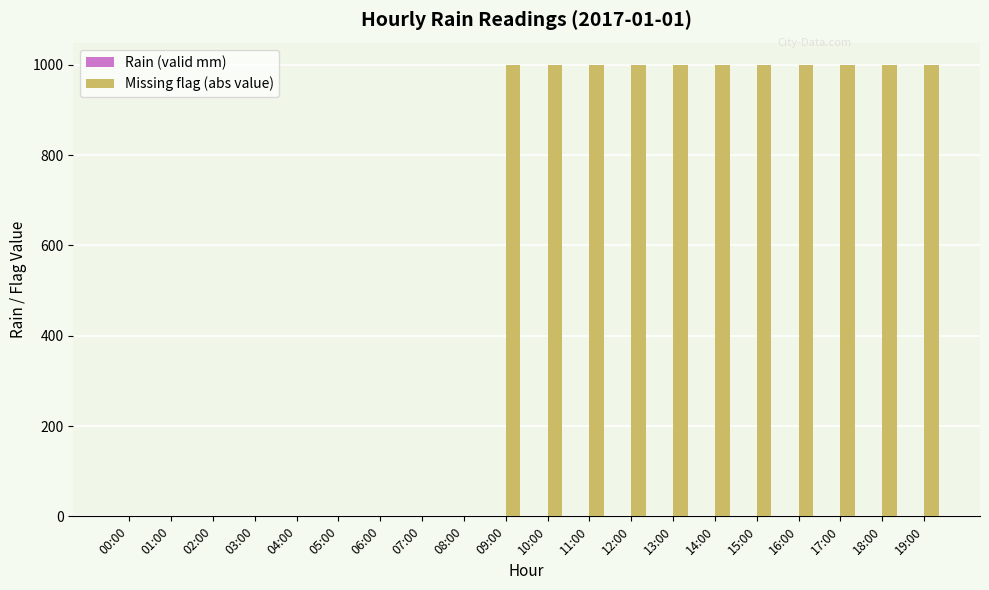

What is the sum of all values?

10989